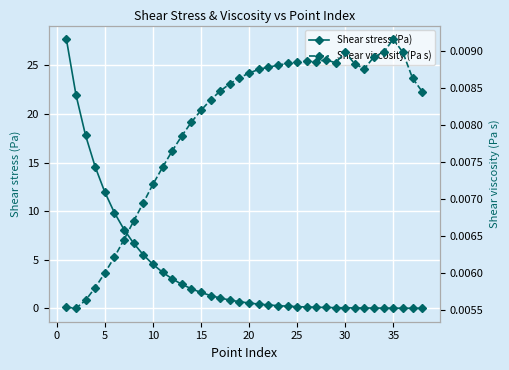

How many lines are shown in the chart?

2